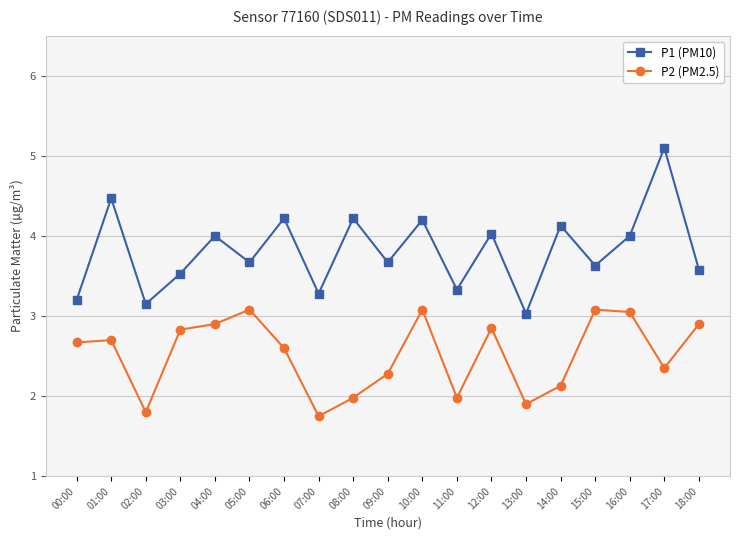

What is the label of the 9th point from the right?

10:00